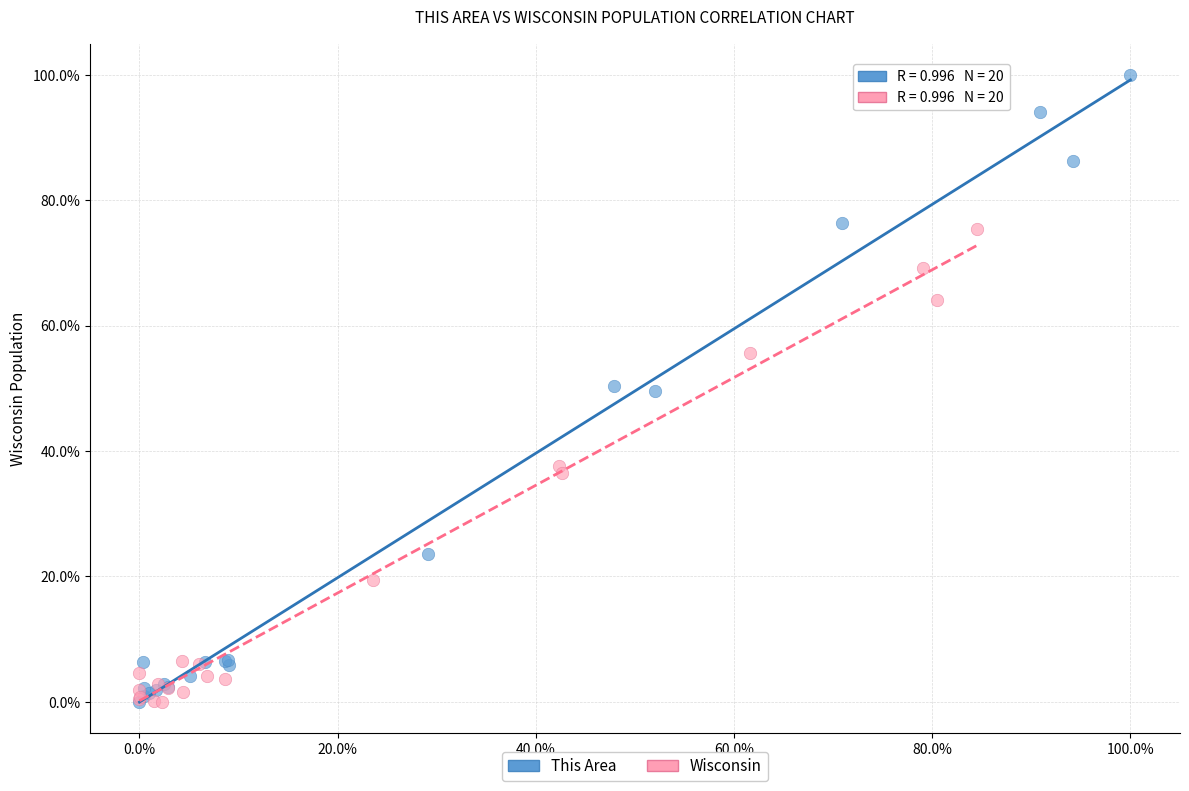

Which series has the largest Y range (max minus min)?

This Area